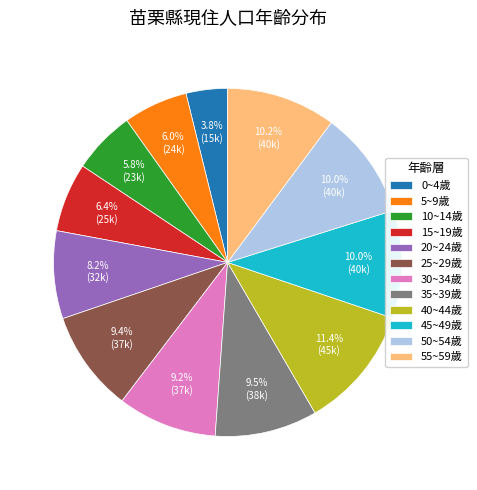

To the nearest percent, what is the average slice percentage?

8%